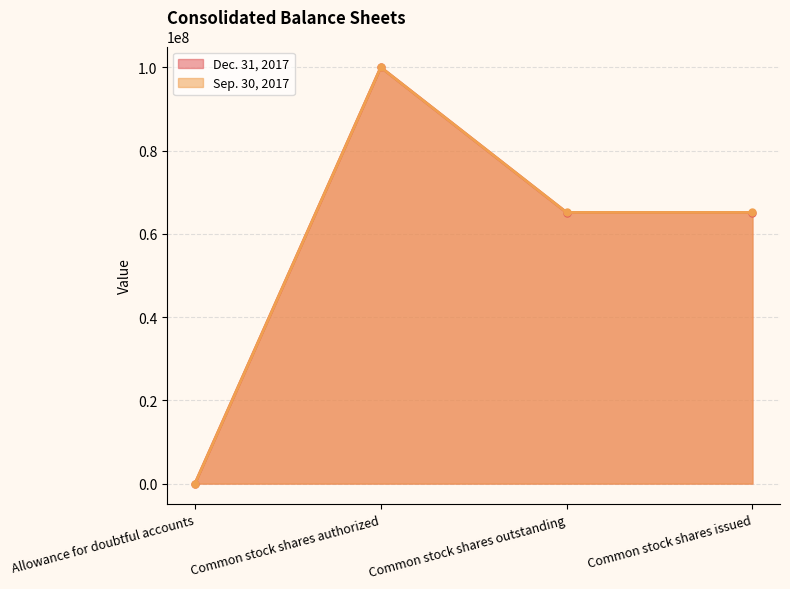

What position from the left is Common stock shares authorized?

2